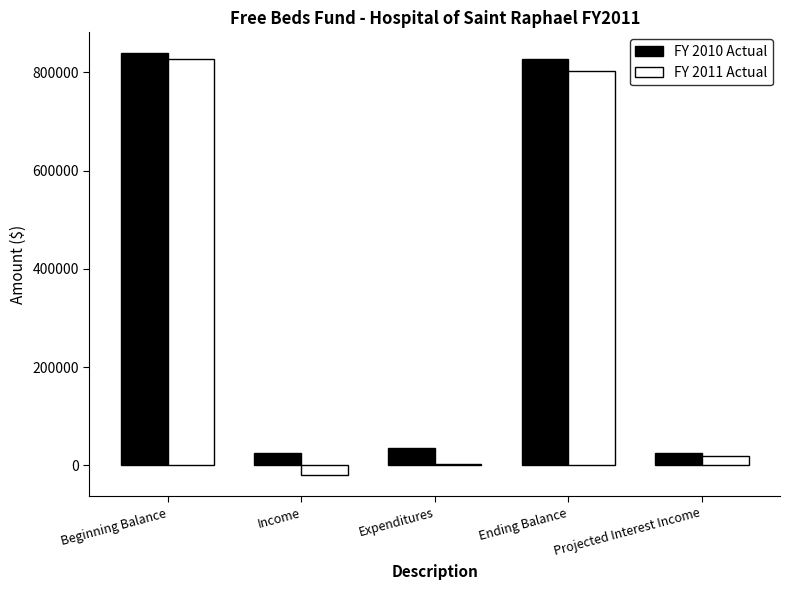

What is the difference between the maximum and minimum values in the FY 2010 Actual series?

814098.0